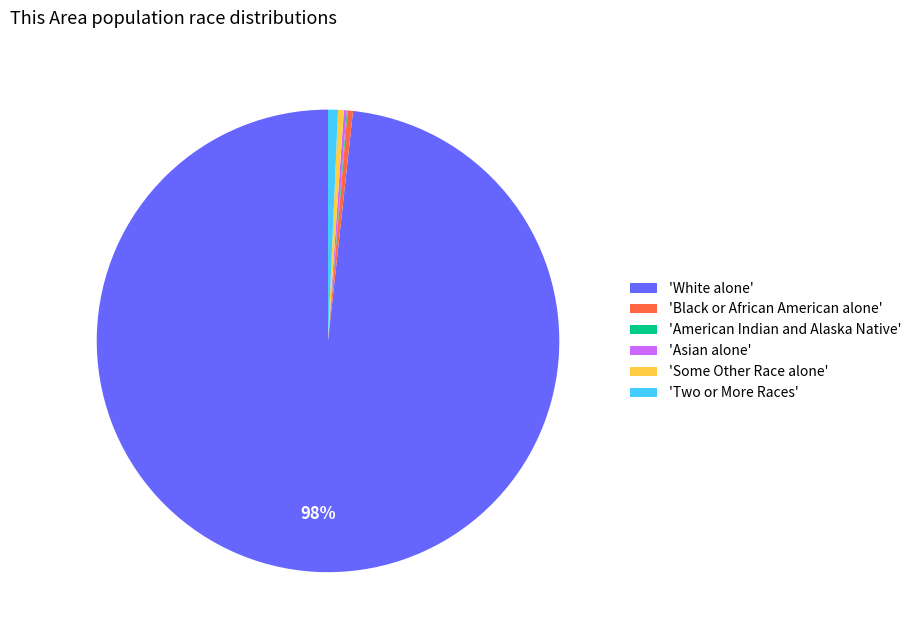

Which category accounts for the majority?

'White alone'